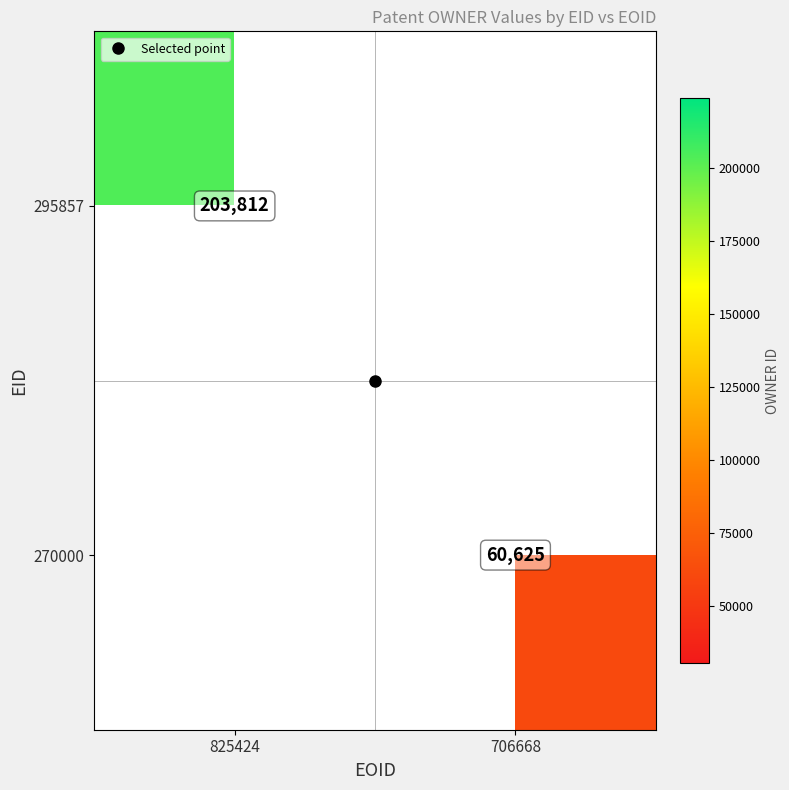

Count the number of categories in the chart.

2